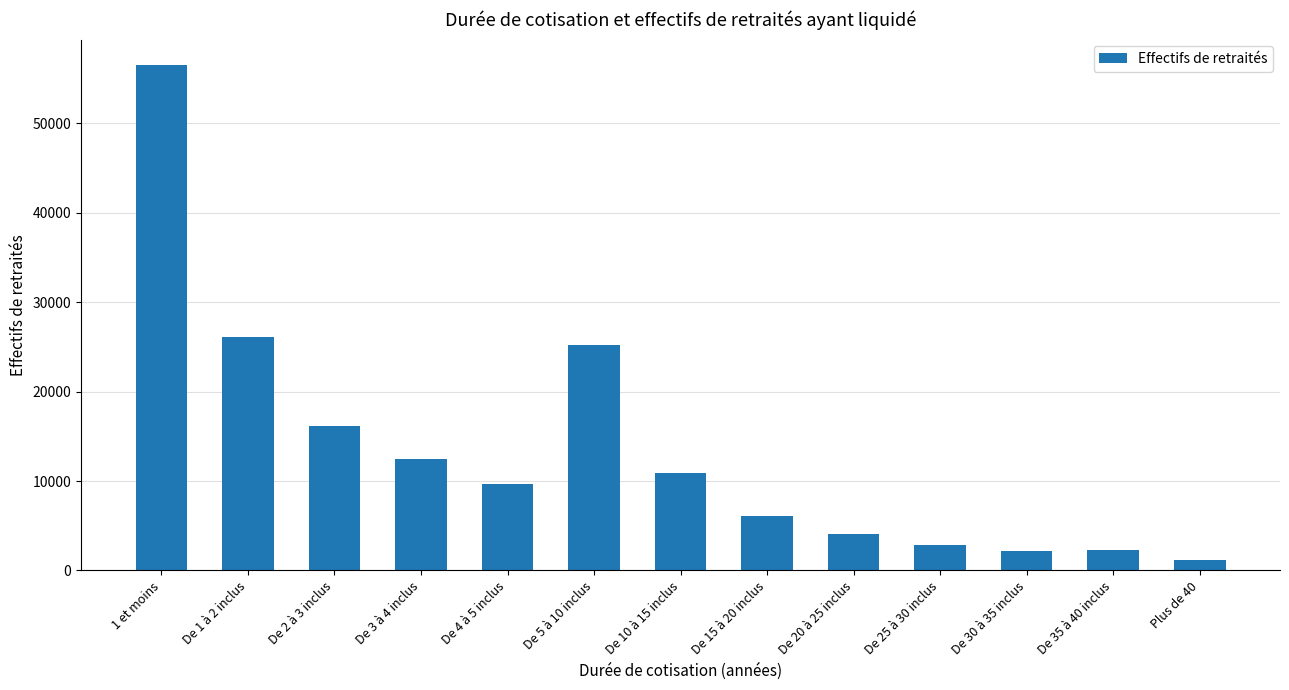

How many series are shown in this chart?

1